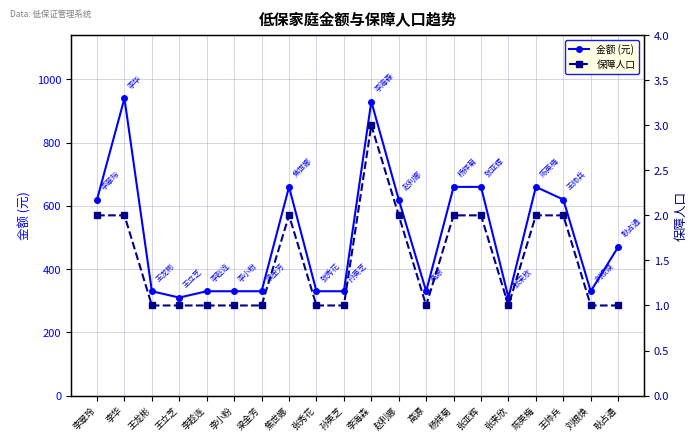

Reading left to right, what are all the values shown in this chart?

金额 (元): 李翠玲=620	李华=940	王龙彬=330	王立芝=310	李趁连=330	李小粉=330	梁金芳=330	焦世娜=660	张秀花=330	孙英芝=330	李海森=930	赵利娜=620	高源=330	杨祥菊=660	张亚辉=660	张来欣=310	陈英梅=660	王帅兵=620	刘根焕=330	耿占通=470
保障人口: 李翠玲=2	李华=2	王龙彬=1	王立芝=1	李趁连=1	李小粉=1	梁金芳=1	焦世娜=2	张秀花=1	孙英芝=1	李海森=3	赵利娜=2	高源=1	杨祥菊=2	张亚辉=2	张来欣=1	陈英梅=2	王帅兵=2	刘根焕=1	耿占通=1